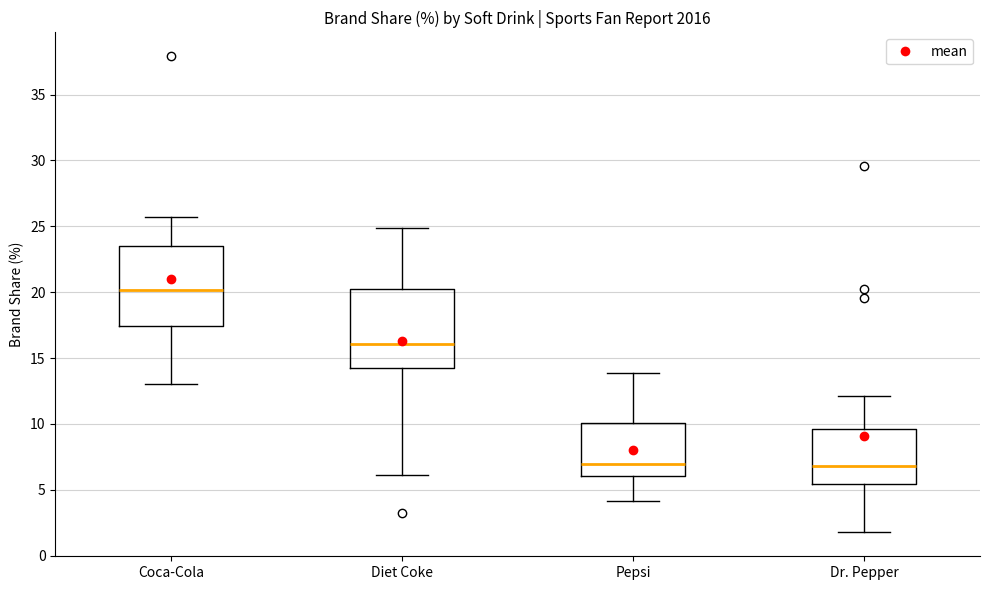

Which box has the highest median line?

Coca-Cola